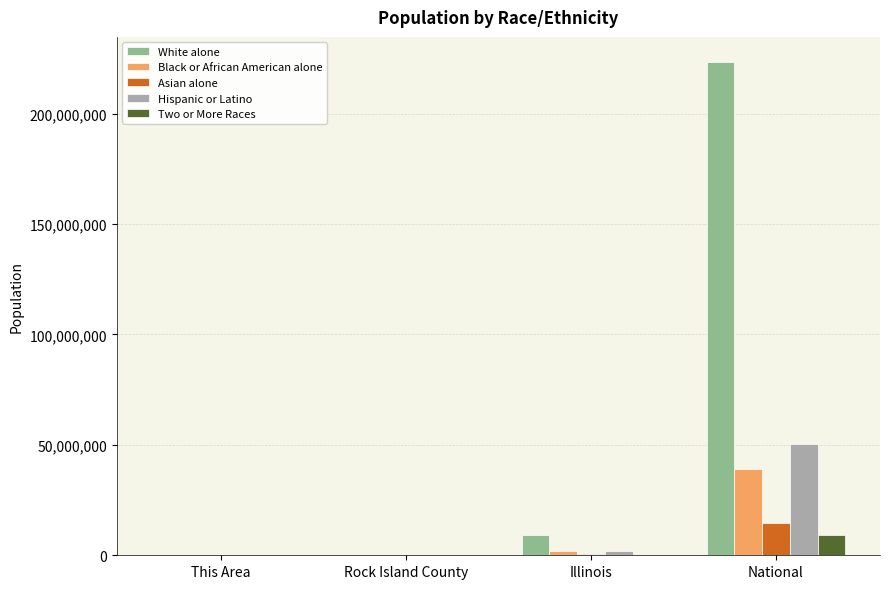

How many data points does each series have?

4